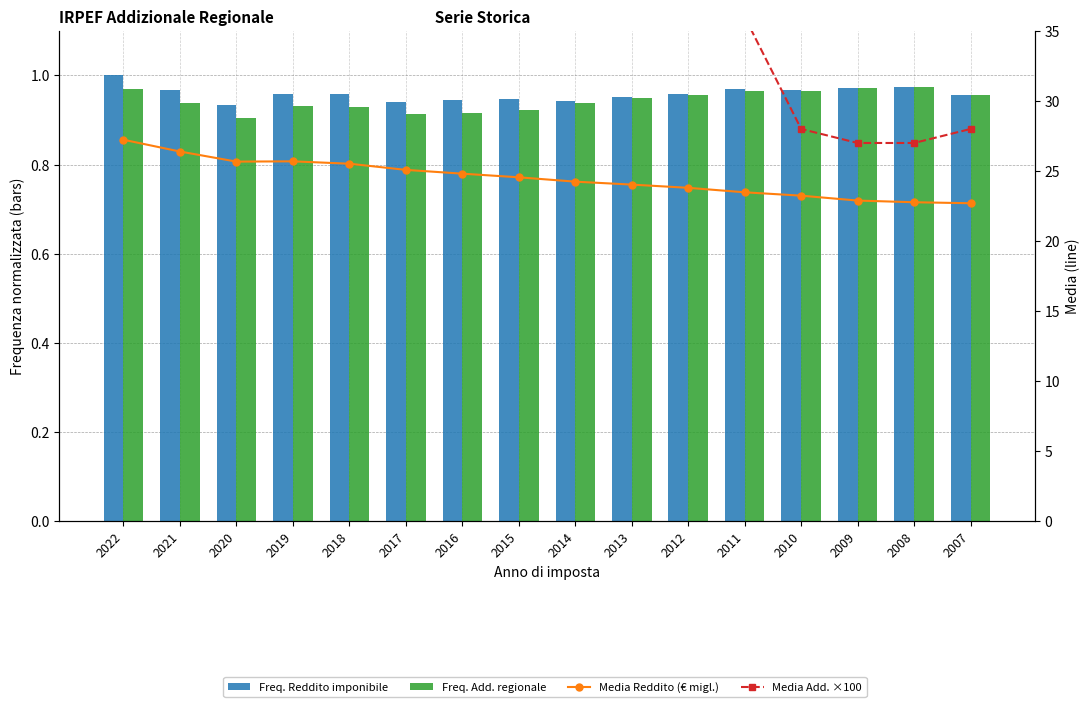

Rank the series at 2018 from highest to lowest value.

Media Add. ×100, Media Reddito (€ migl.), Freq. Reddito imponibile, Freq. Add. regionale